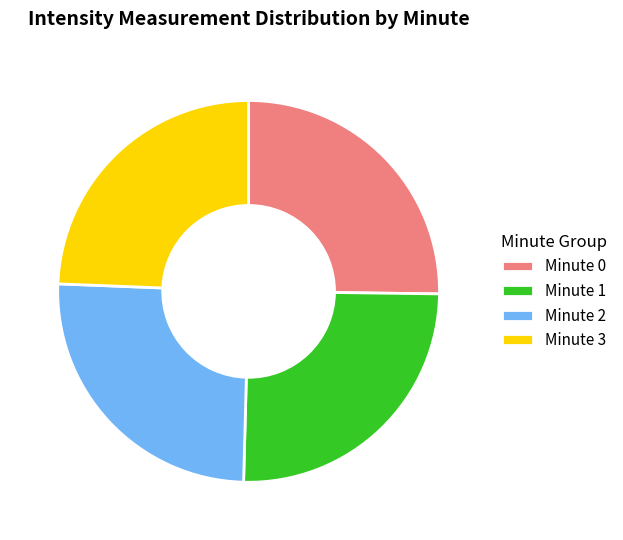

What is the smallest slice in the pie chart?

Minute 3